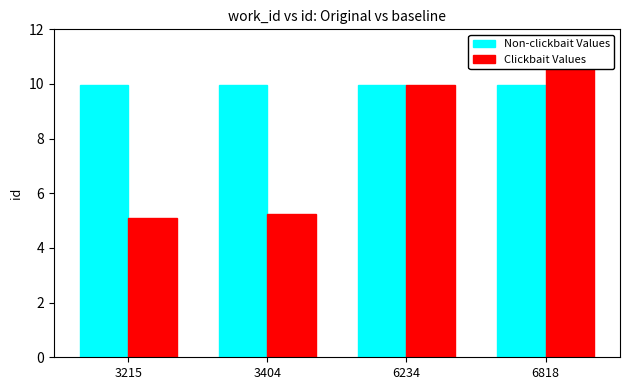

What is the spread (max minus min) of values at 3215?

4.9